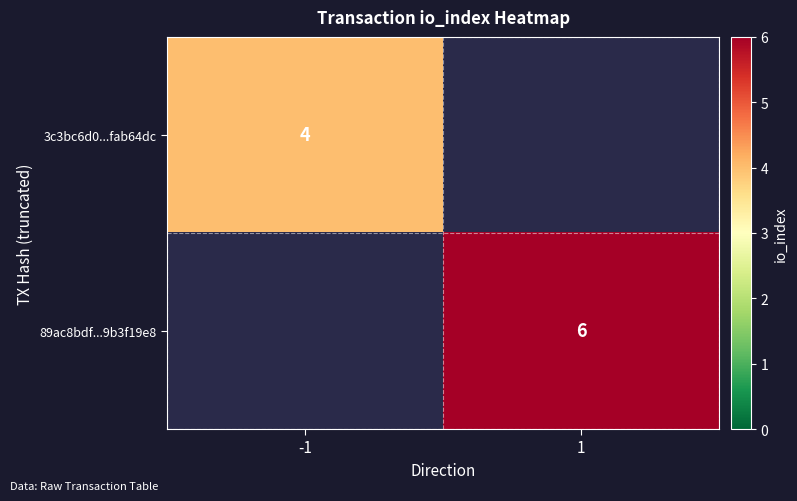

How many series are shown in this chart?

2